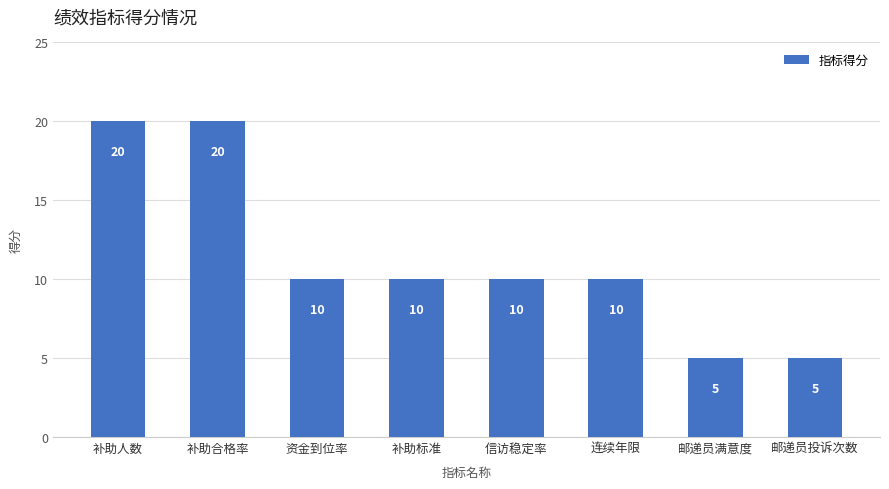

Where does the data first go above 10?

补助人数